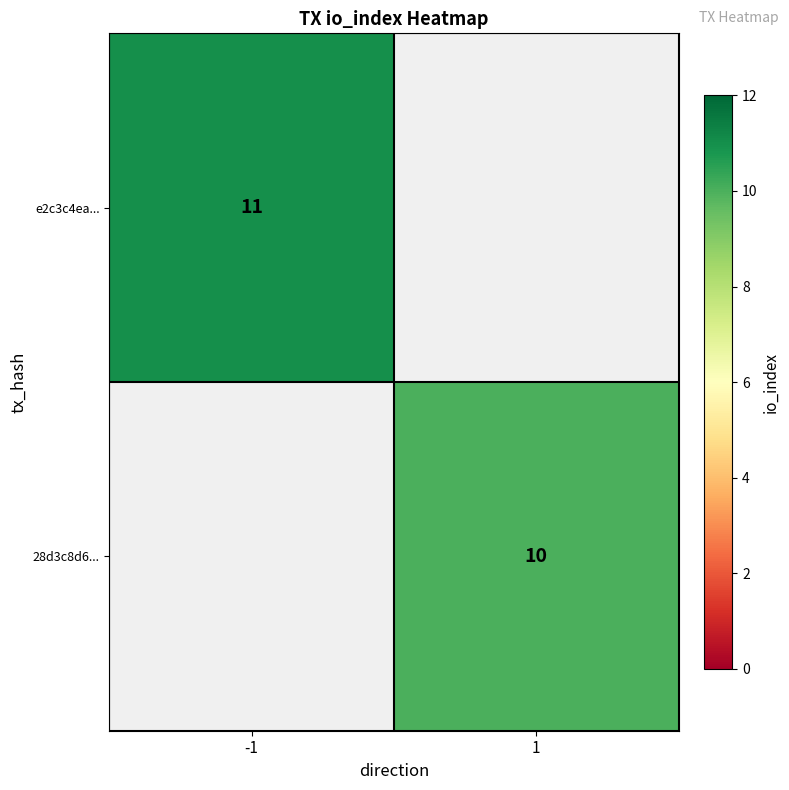

Is the value of 28d3c8d6... at 1 greater than the value of e2c3c4ea... at -1?

No